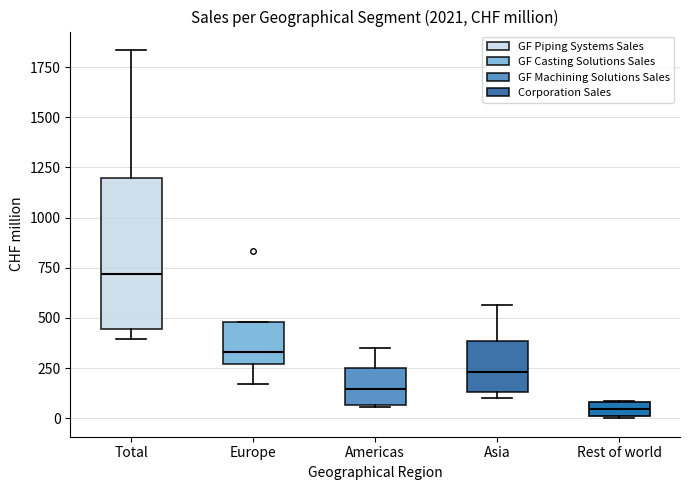

Which box is the tallest, from its lower edge to its upper edge?

Total